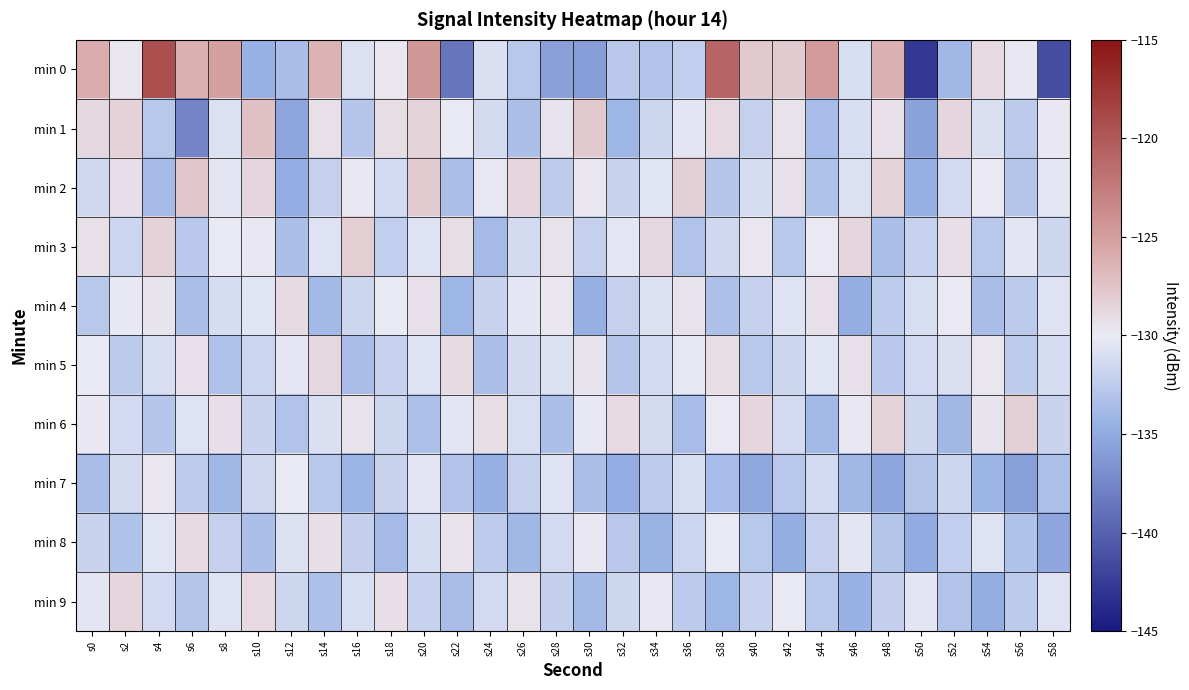

Between s18 and s56, which is larger?

s18